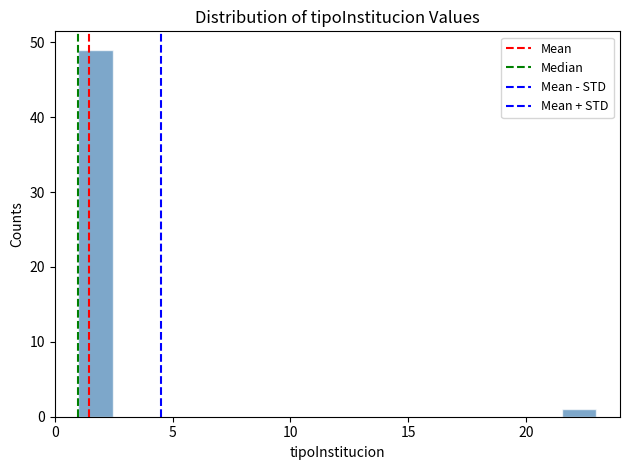

Read against the x-axis, roughly where is the centre of the tallest bar?

1.5